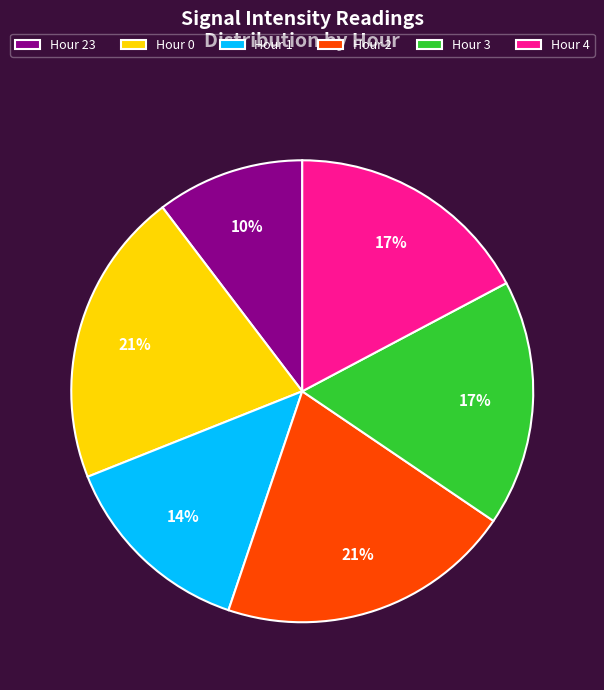

Which slice is the smallest?

Hour 23